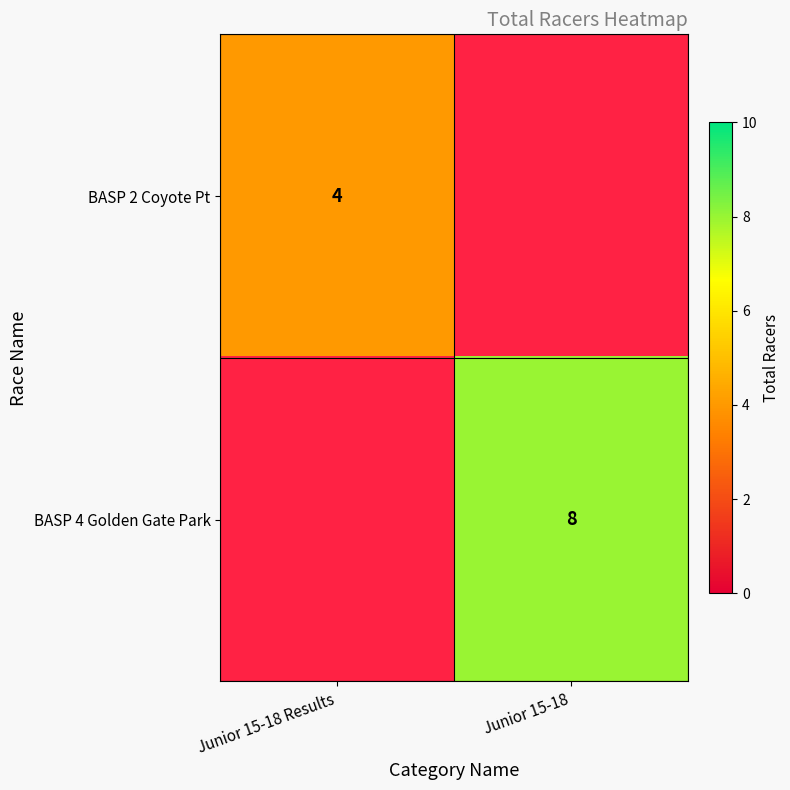

True or false: BASP 4 Golden Gate Park has a value of 8 at Junior 15-18.

True